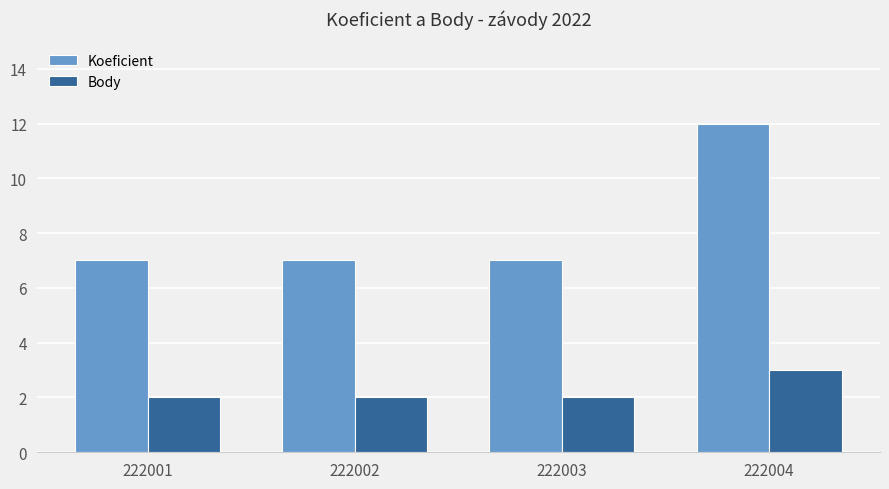

What is the sum of all Koeficient values?

33